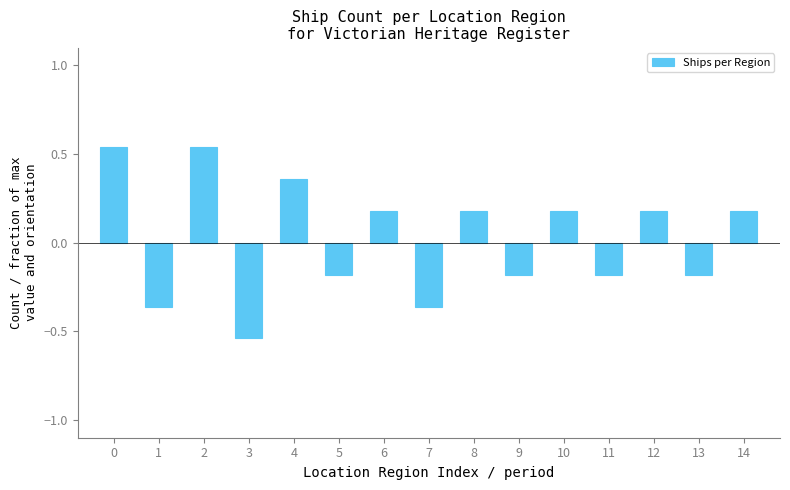

True or false: the data shows 0.3 at 14.

False